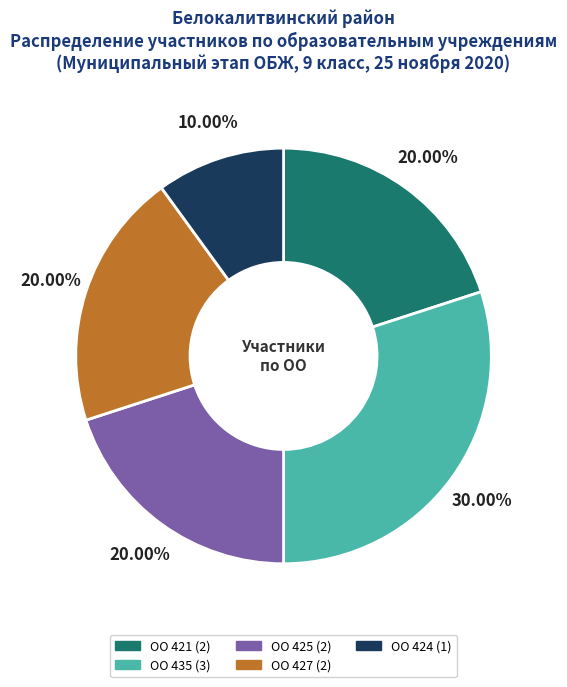

Is there any slice that represents more than half of the pie?

No